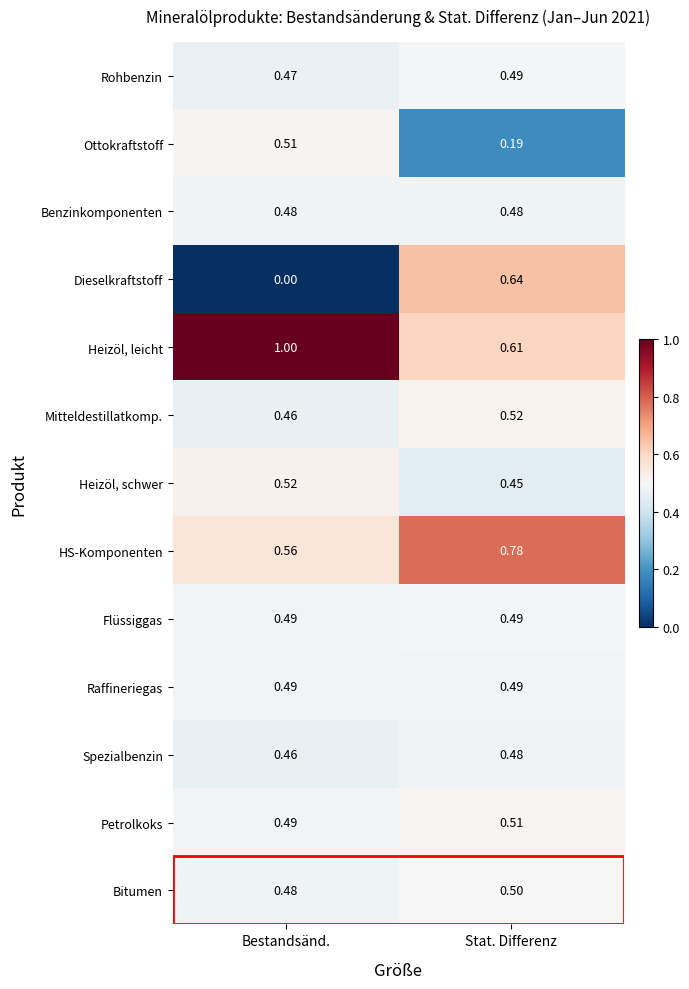

Rank the categories by Bitumen value from highest to lowest.

Stat. Differenz, Bestandsänd.